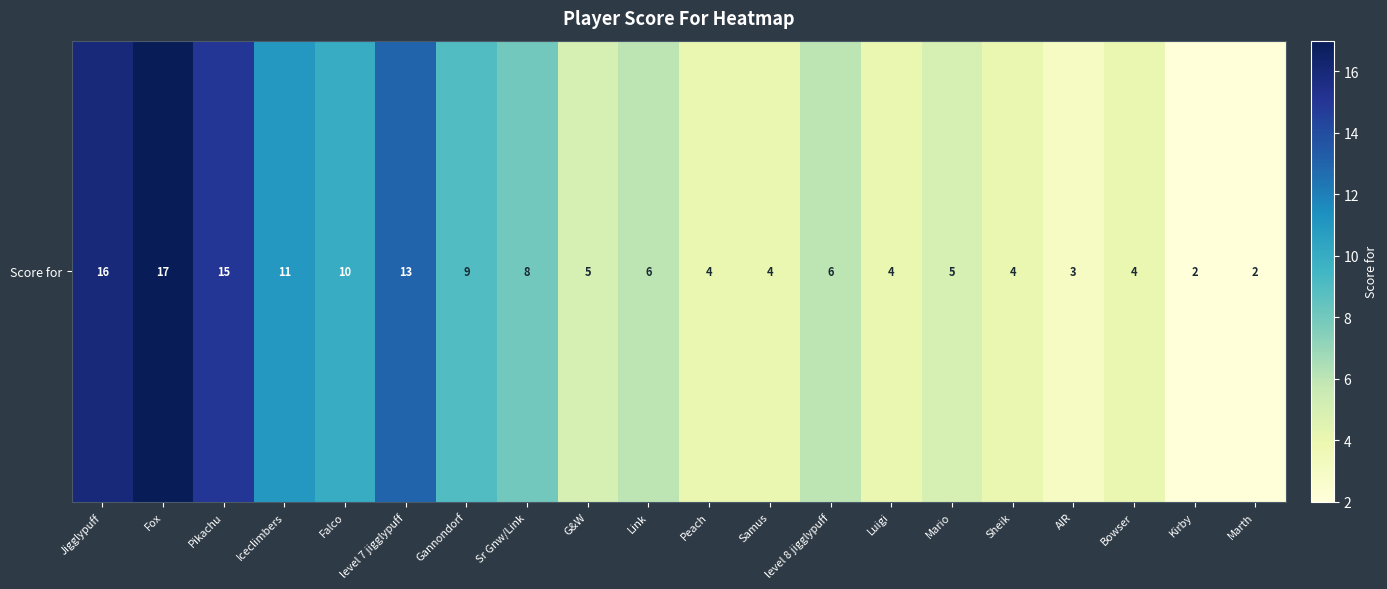

How many series are shown in this chart?

1